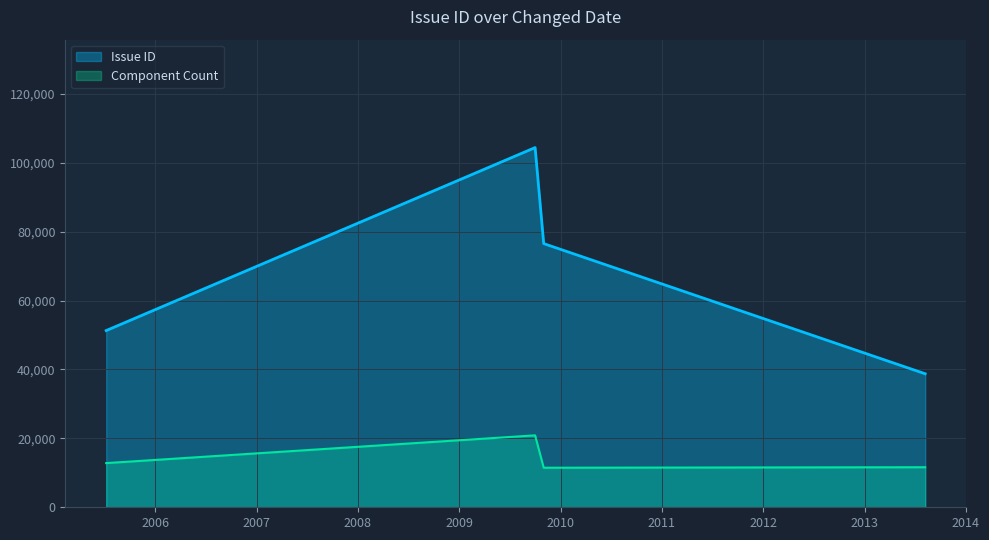

True or false: Issue ID and Component Count intersect in this chart.

False